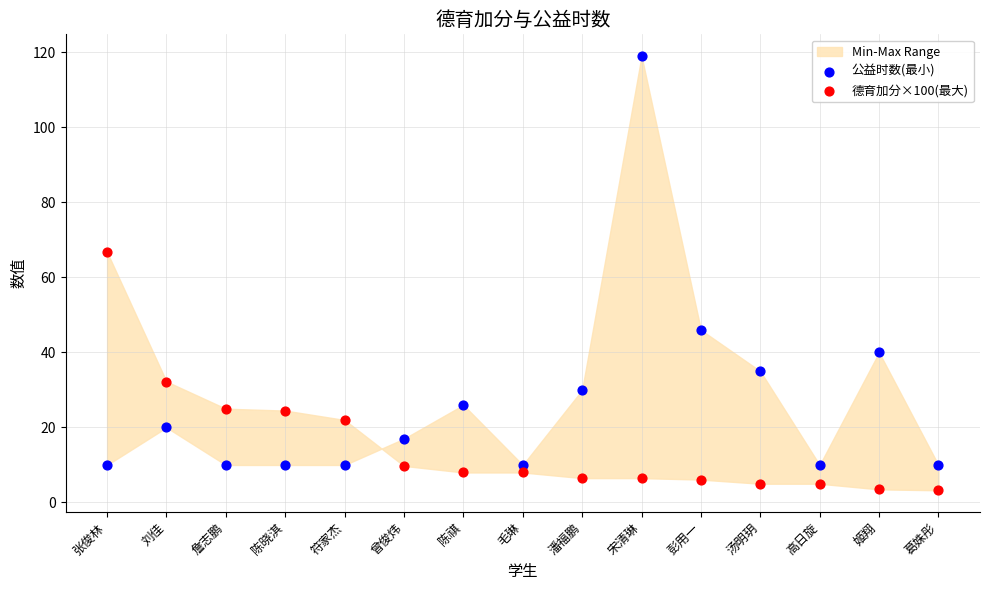

Which series contains the lowest Y value?

德育加分×100(最大)